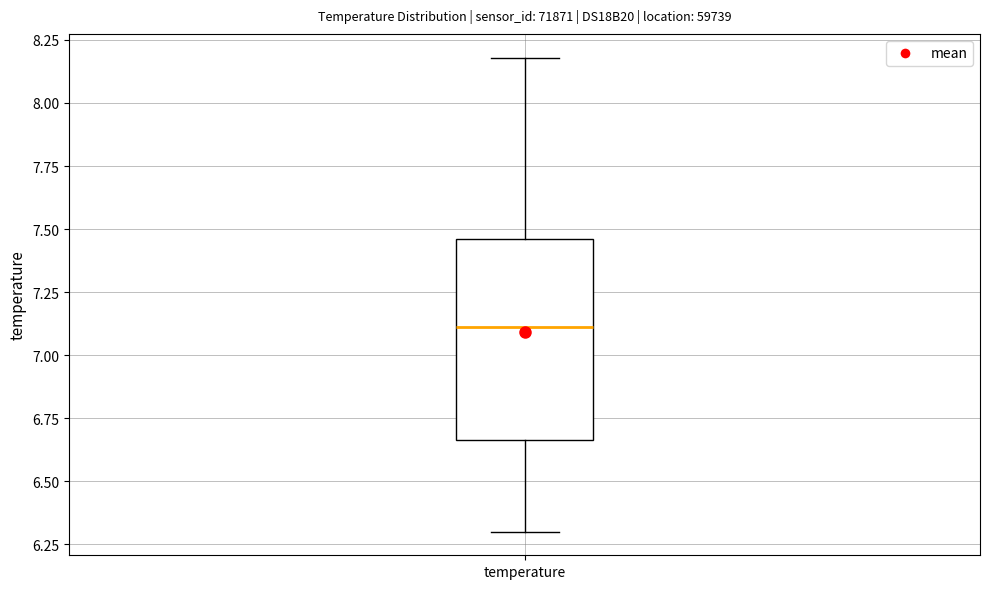

Where does the upper whisker of the box for temperature end on the y-axis? The values are not printed on the chart, so give them approximately, as read against the axis.

8.20